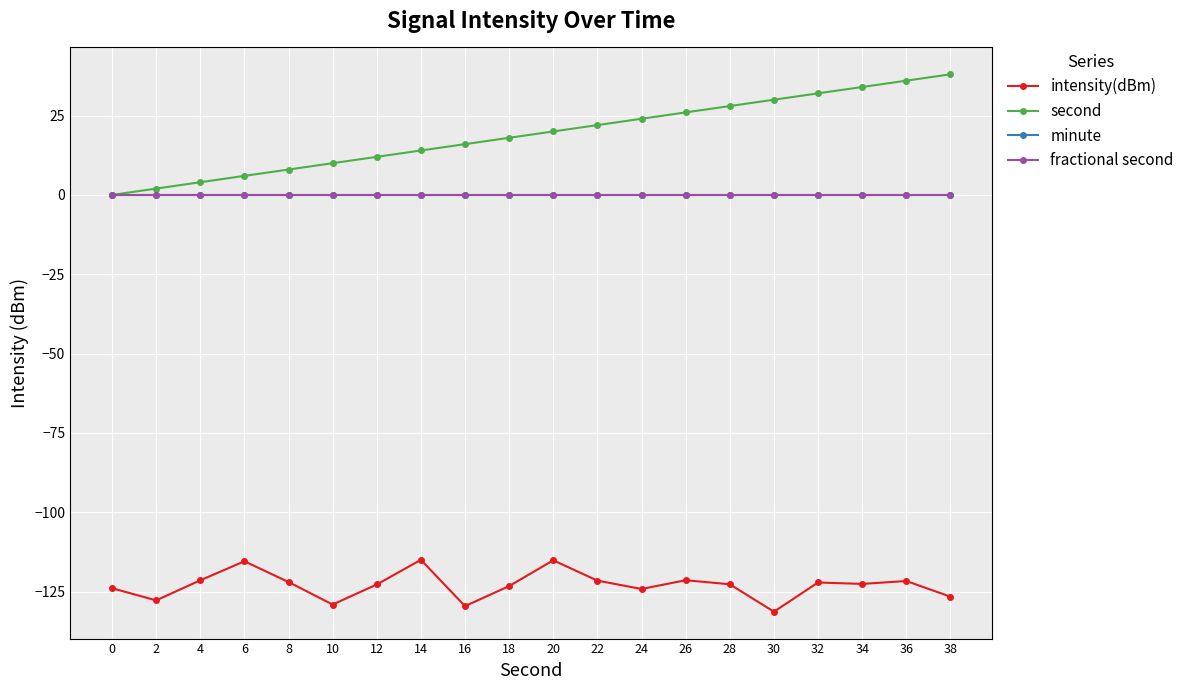

List the series in order of their peak value, lowest first.

intensity(dBm), minute, fractional second, second